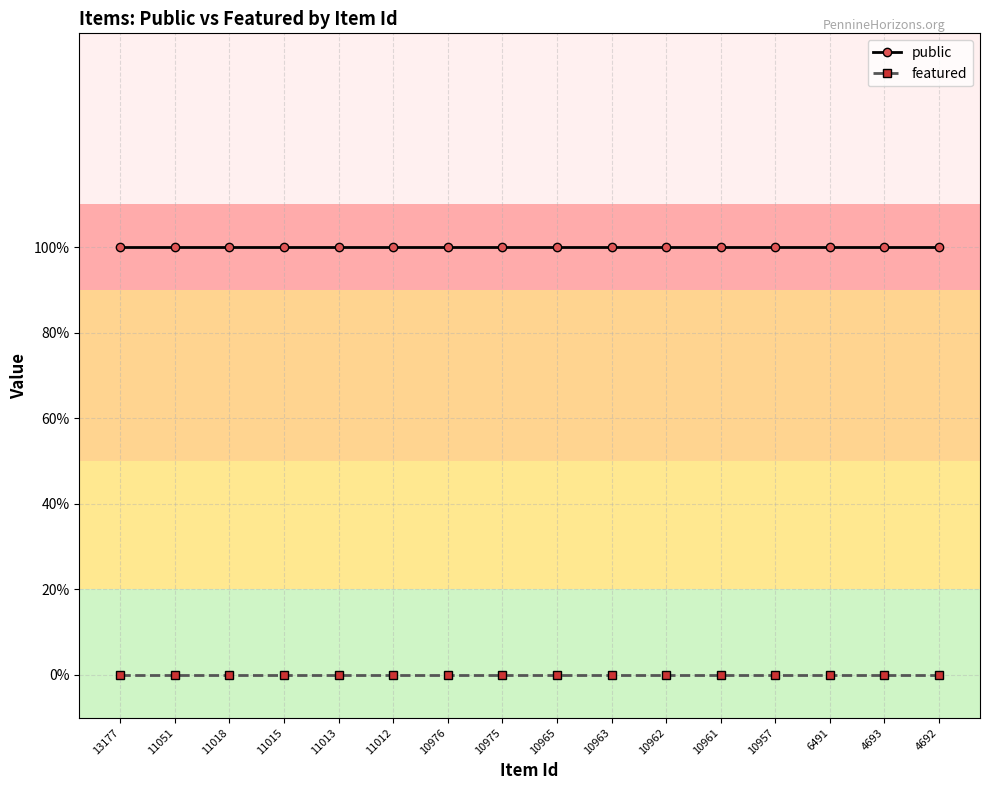

Does the chart have visible grid lines?

Yes